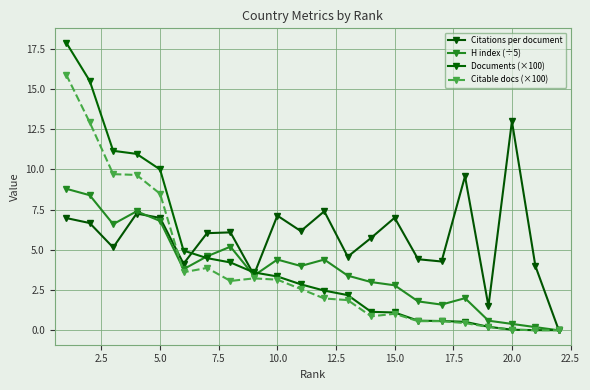

How many lines are shown in the chart?

4